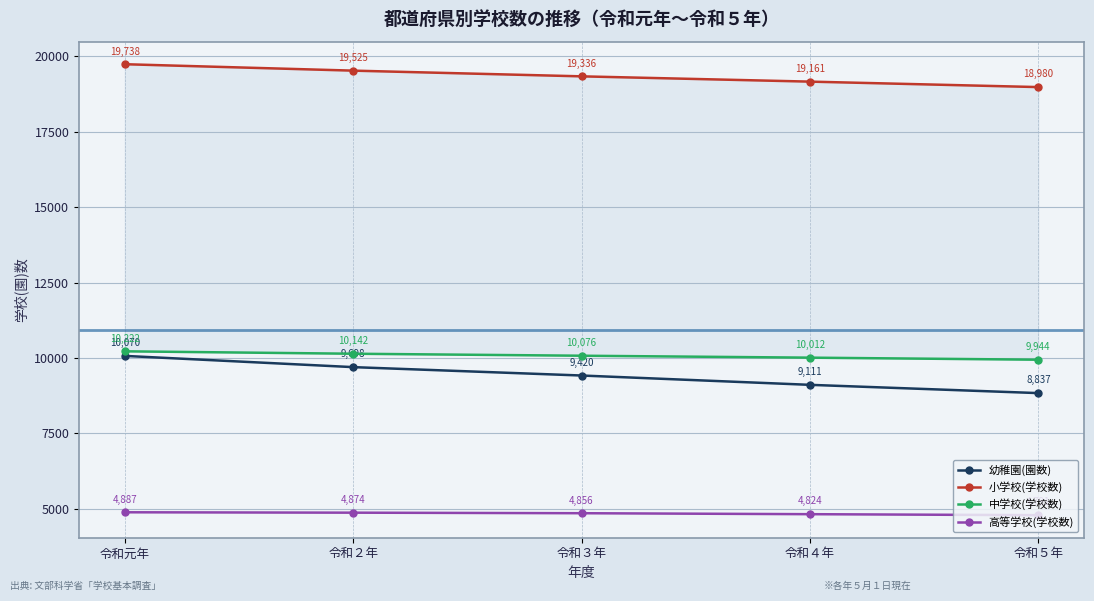

At how many categories does at least one series exceed 10579?

5